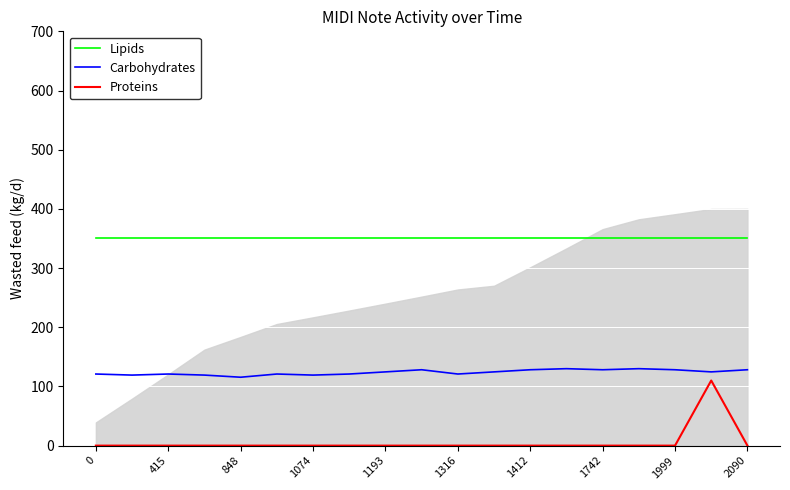

What is the maximum value for Carbohydrates?

130.0